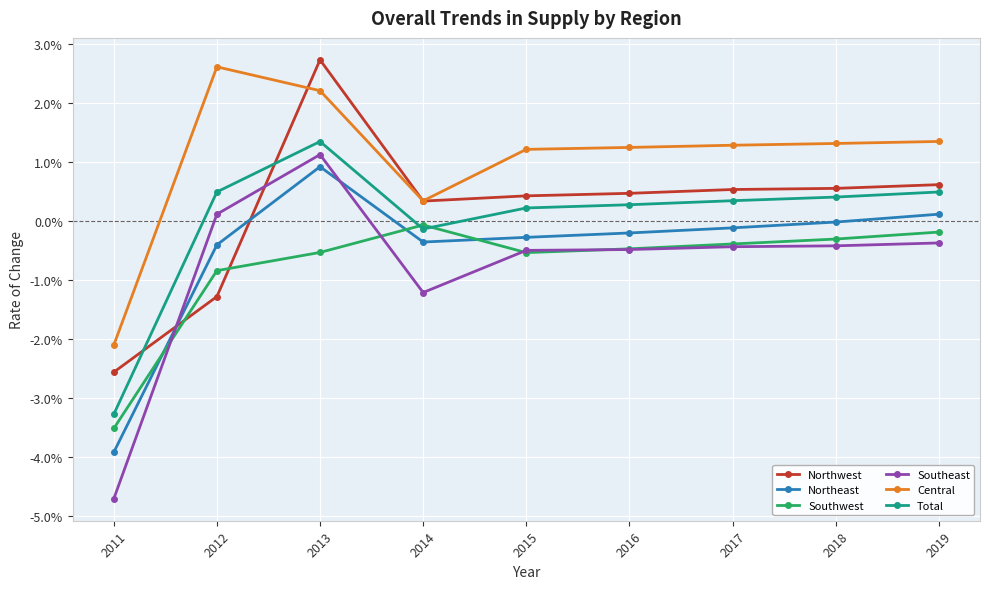

At how many categories does at least one series exceed 0?

8